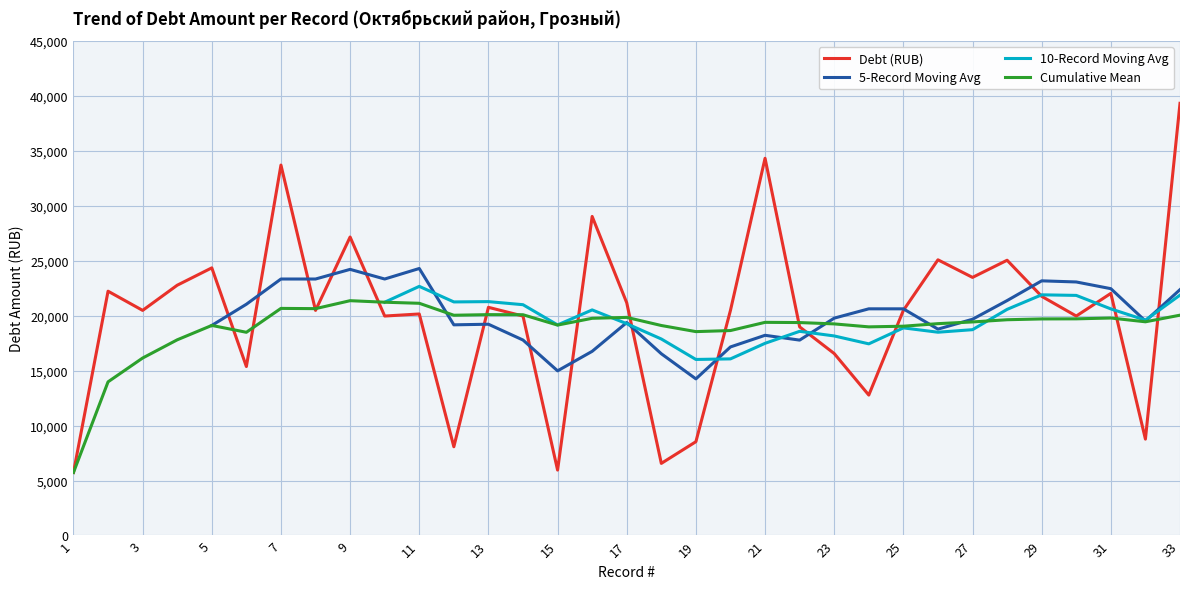

What is the ratio of the value at 6 to the value at 30?

0.8